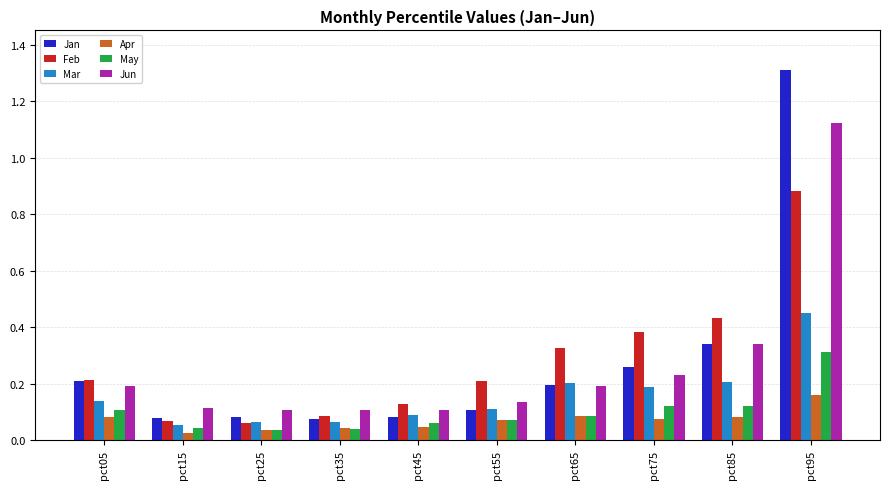

What is the sum of all Apr values?

0.7